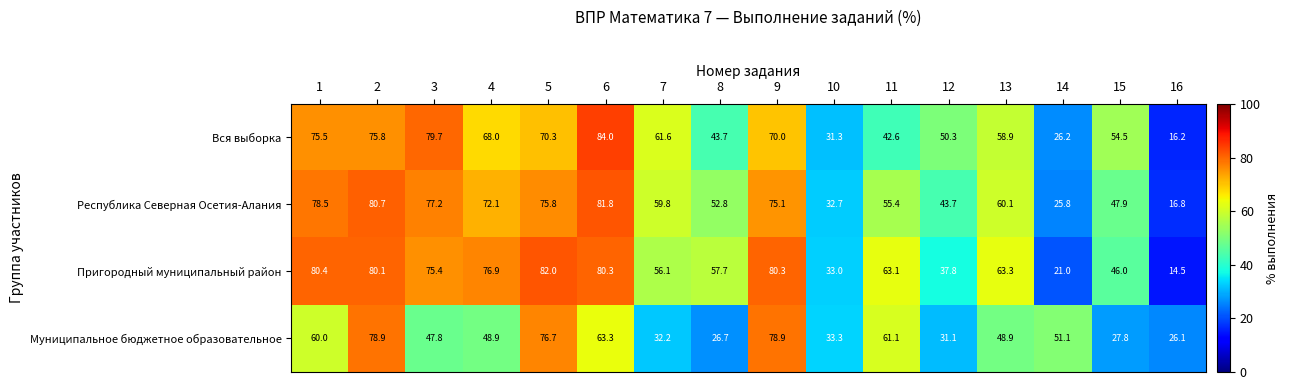

Which series changed the most between 5 and 13?

Муниципальное бюджетное образовательное